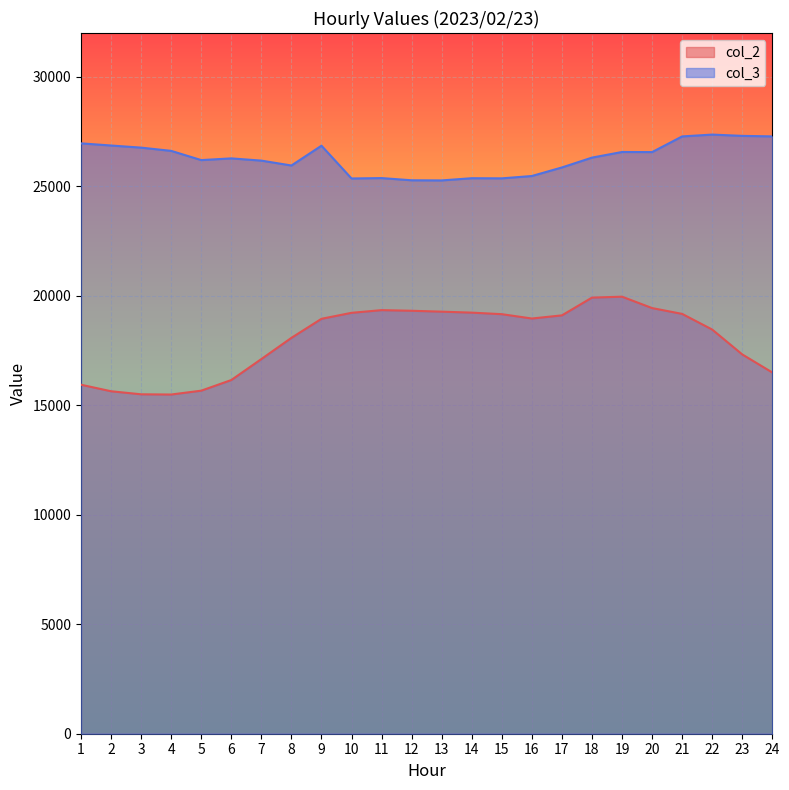

Reading left to right, transcribe all the data shown in this chart.

col_2: 1=15938	2=15640	3=15501	4=15491	5=15667	6=16153	7=17111	8=18079	9=18949	10=19222	11=19345	12=19316	13=19275	14=19231	15=19160	16=18962	17=19106	18=19917	19=19959	20=19439	21=19173	22=18458	23=17322	24=16497
col_3: 1=26961	2=26863	3=26766	4=26618	5=26197	6=26275	7=26173	8=25950	9=26854	10=25357	11=25375	12=25275	13=25269	14=25369	15=25363	16=25470	17=25861	18=26310	19=26567	20=26562	21=27278	22=27362	23=27303	24=27279